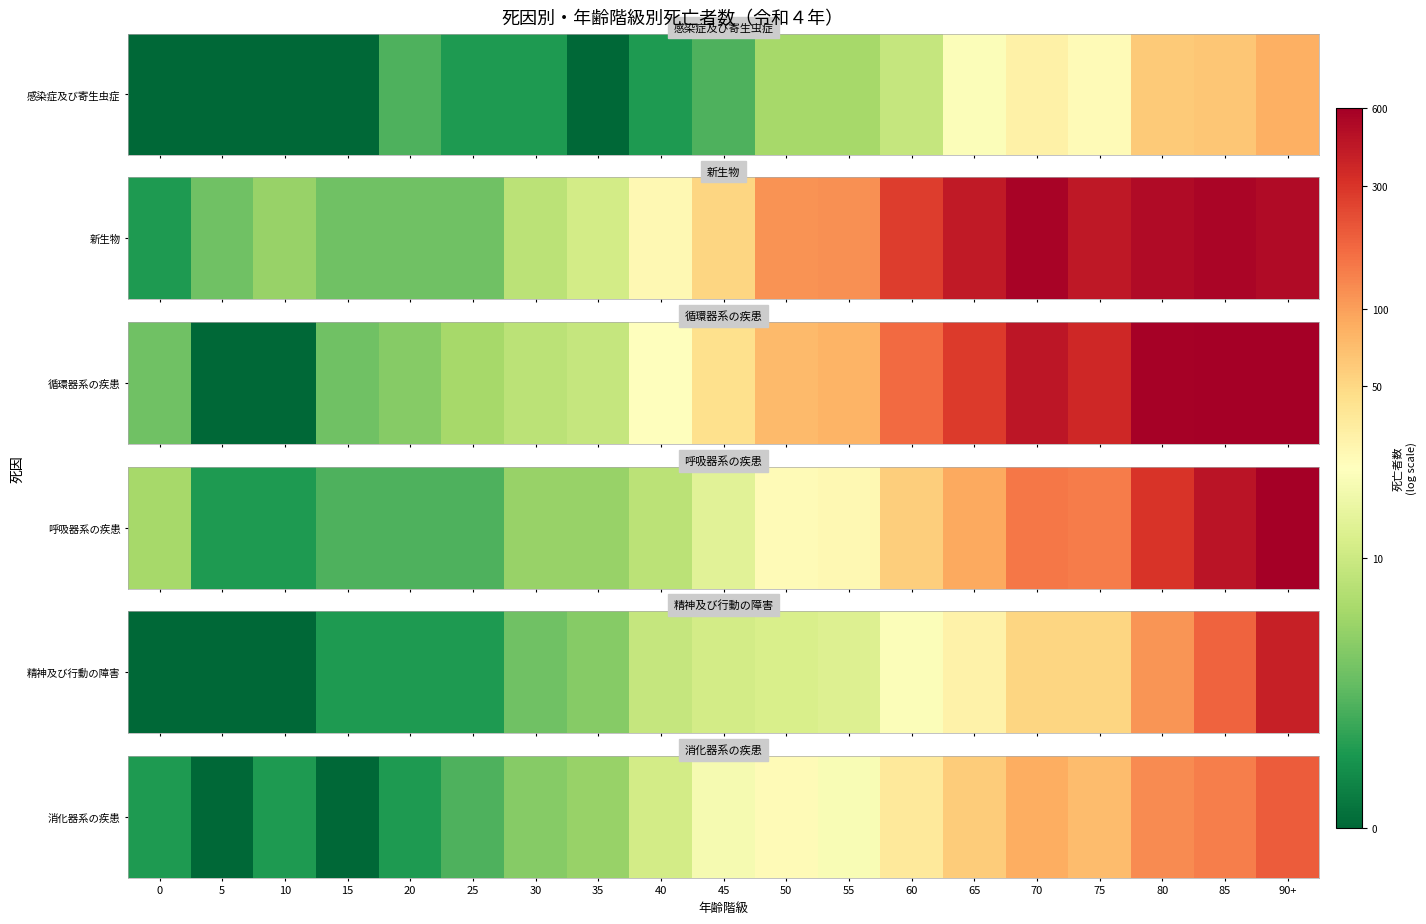

The chart shows a value of 1.6 at 65. True or false?

False